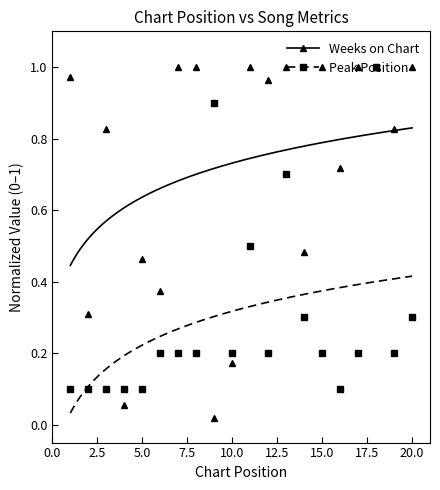

Reading right to left, what are all the values shown in this chart?

Weeks on Chart: 1.0	0.8	1.0	1.0	0.7	1.0	0.5	1.0	1.0	1.0	0.2	0.0	1.0	1.0	0.4	0.5	0.1	0.8	0.3	1.0
Peak Position: 0.3	0.2	1.0	0.2	0.1	0.2	0.3	0.7	0.2	0.5	0.2	0.9	0.2	0.2	0.2	0.1	0.1	0.1	0.1	0.1